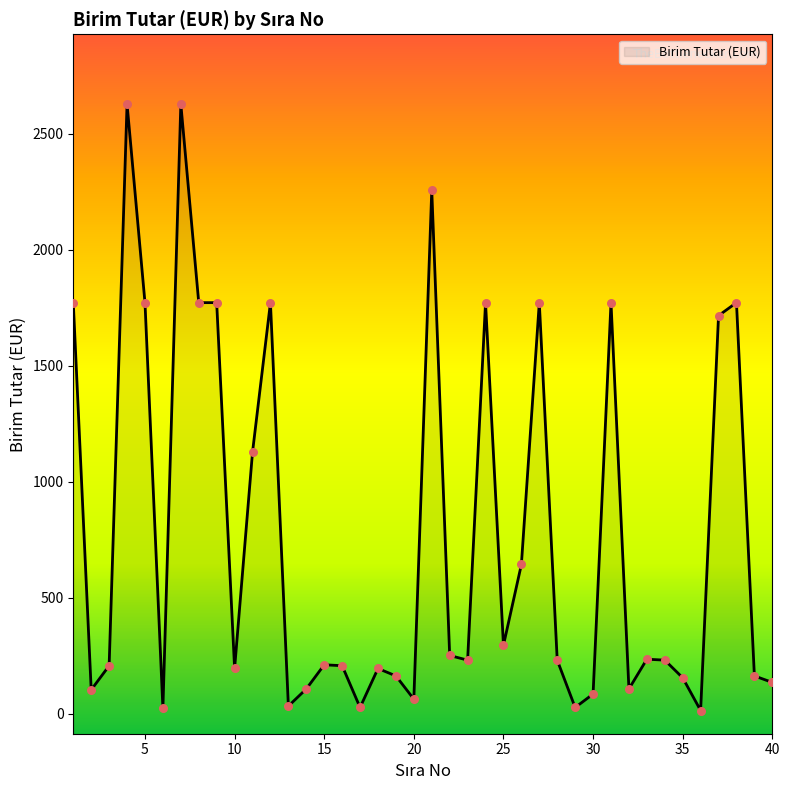

Between 31 and 18, which is larger?

31